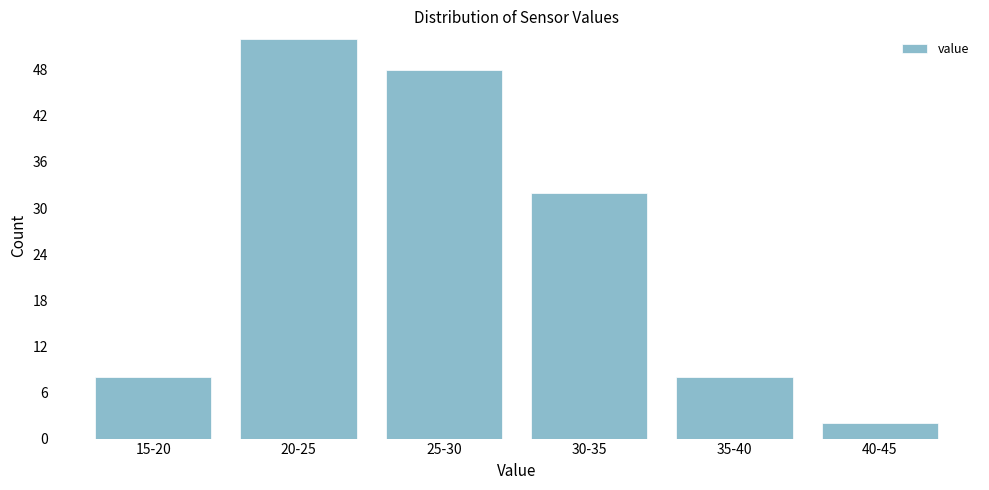

Reading left to right, list all the values displayed in this chart.

8	52	48	32	8	2